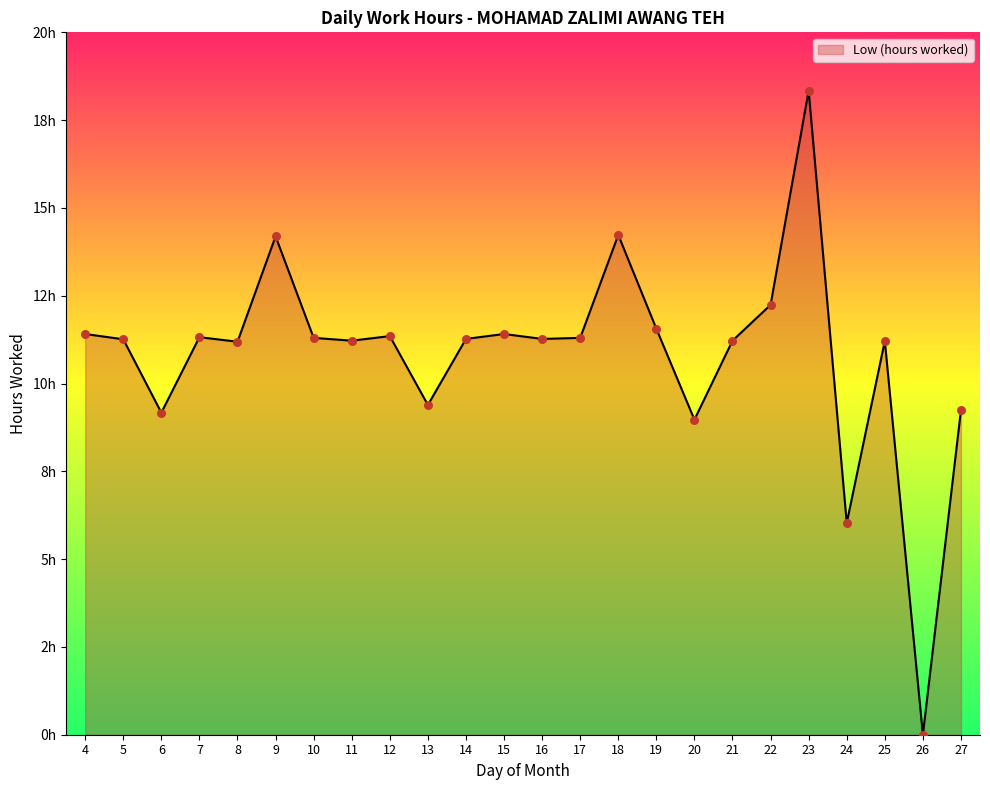

Approximately how many times larger is the value at 10 compared to 20?

1.3